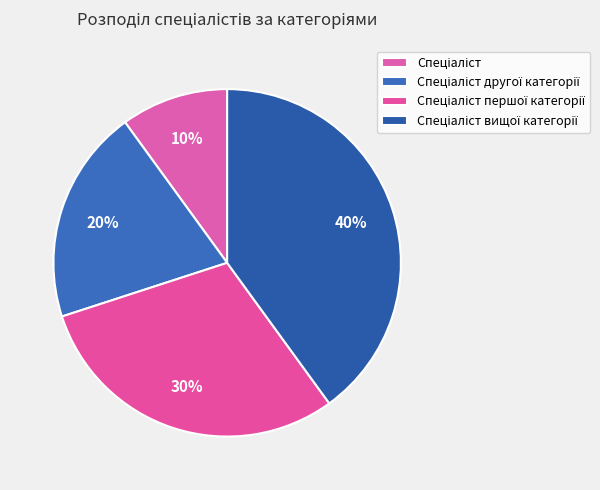

The Спеціаліст першої категорії slice represents 30% of the pie. True or false?

True